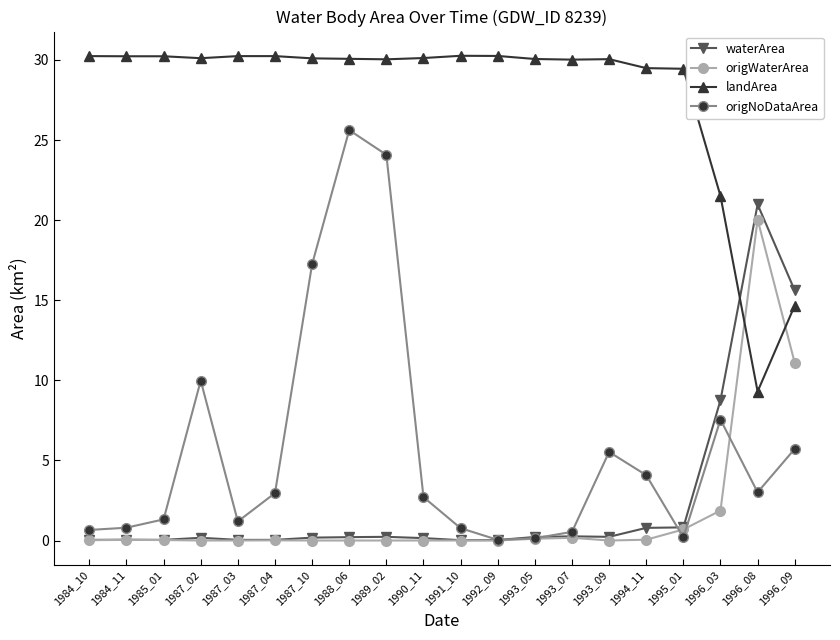

Which series changed the most between 1993_07 and 1994_11?

origNoDataArea